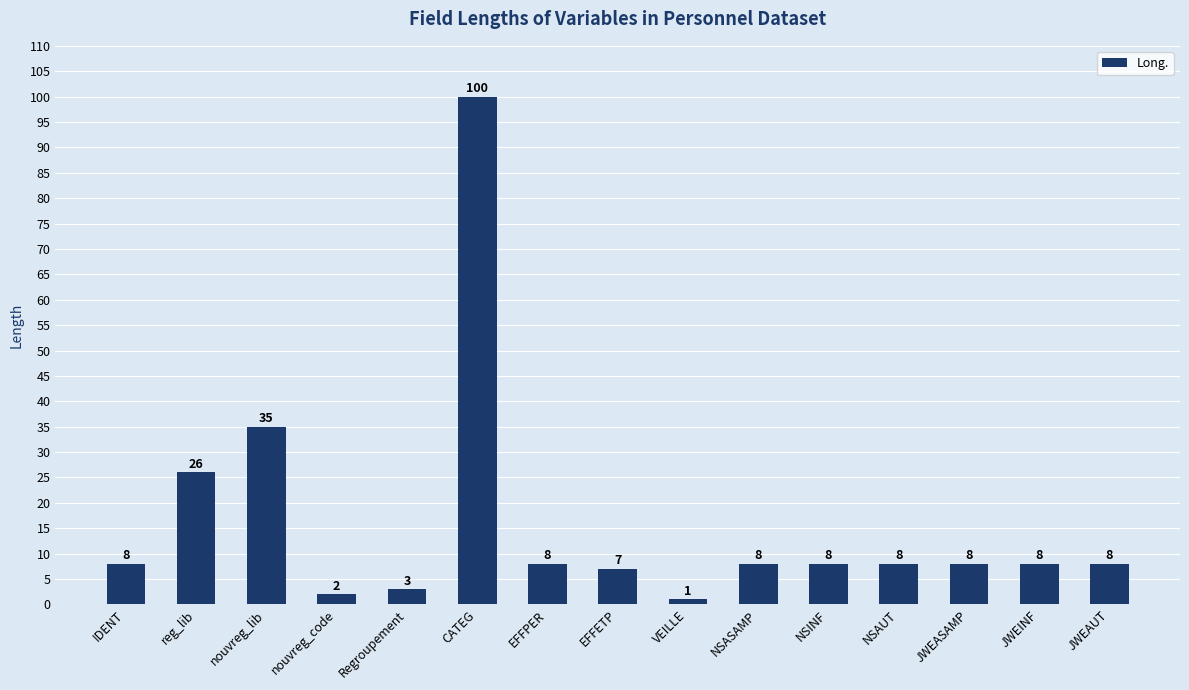

Read the value at IDENT.

8